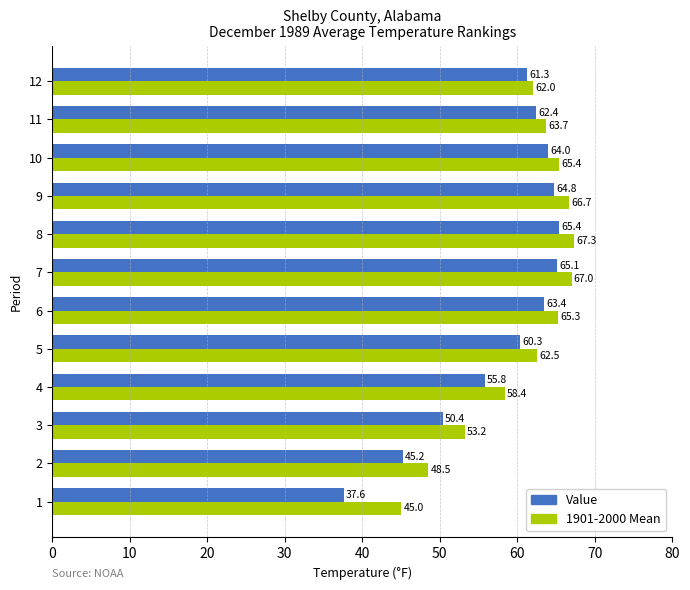

What is the highest value of the Value series?

65.4